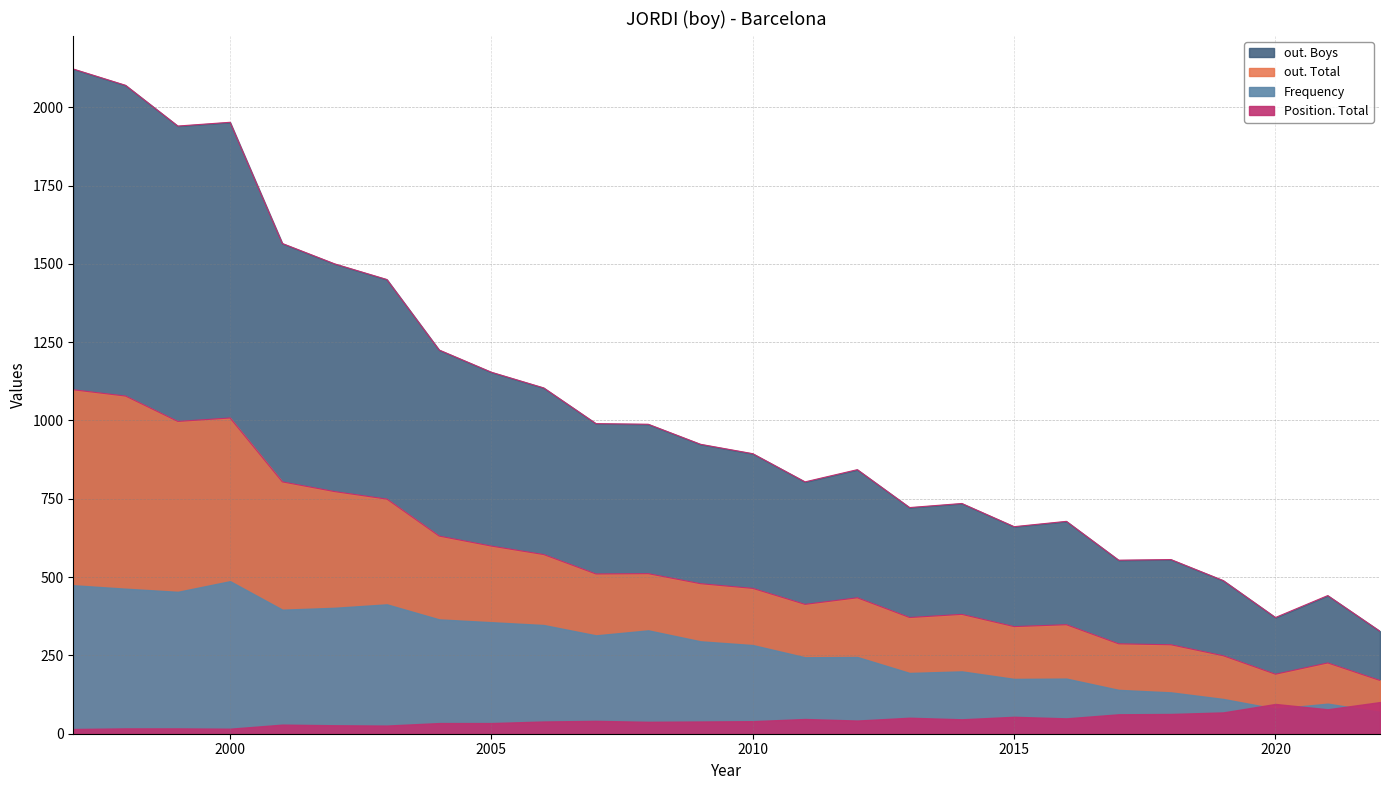

Which series has the largest total across all categories?

out. Boys